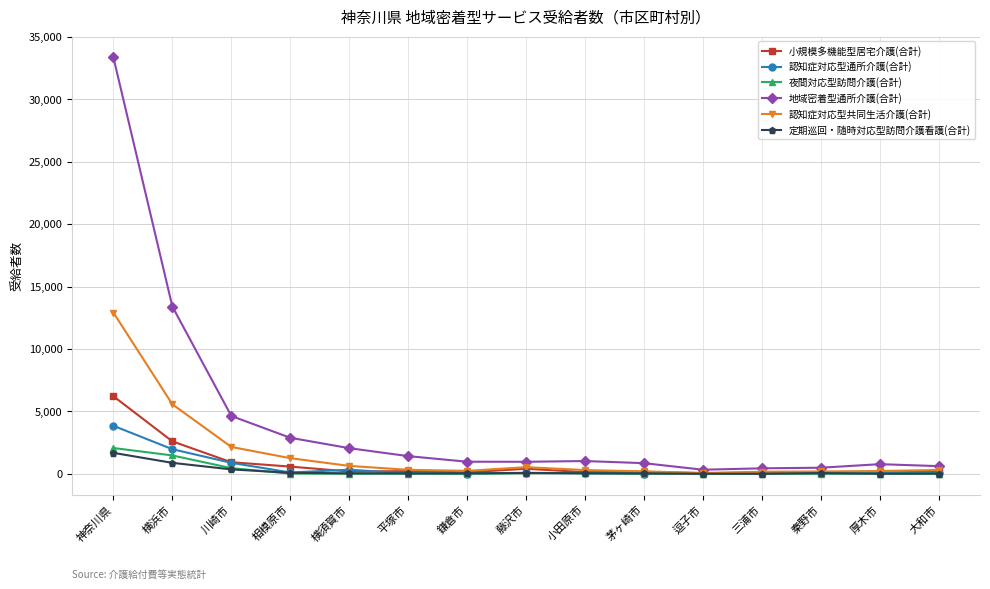

What is the difference between the maximum and minimum values in the 夜間対応型訪問介護(合計) series?

2062